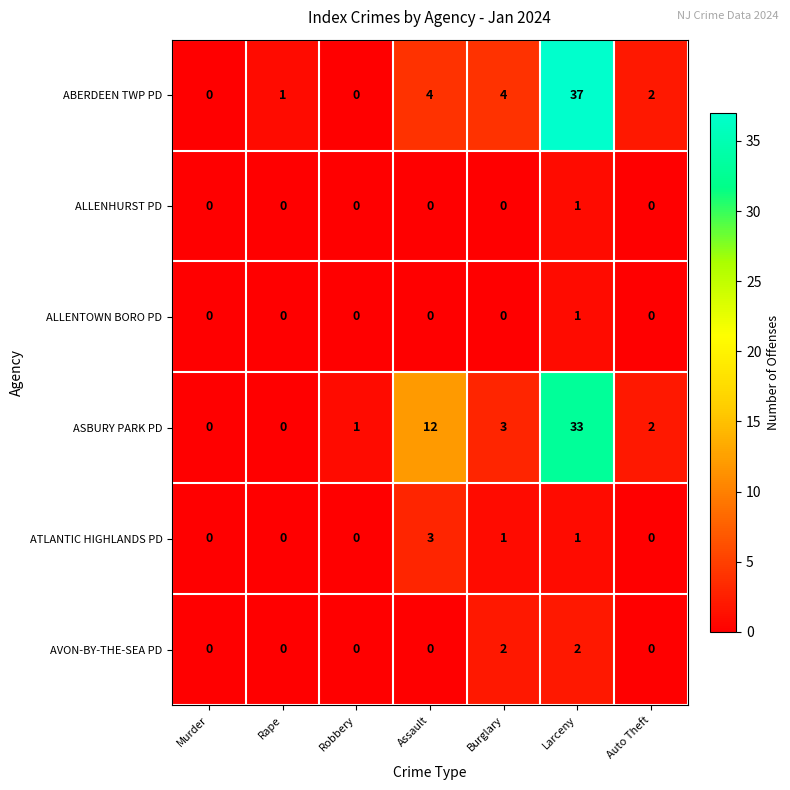

How many ALLENTOWN BORO PD values are between 0 and 1?

7